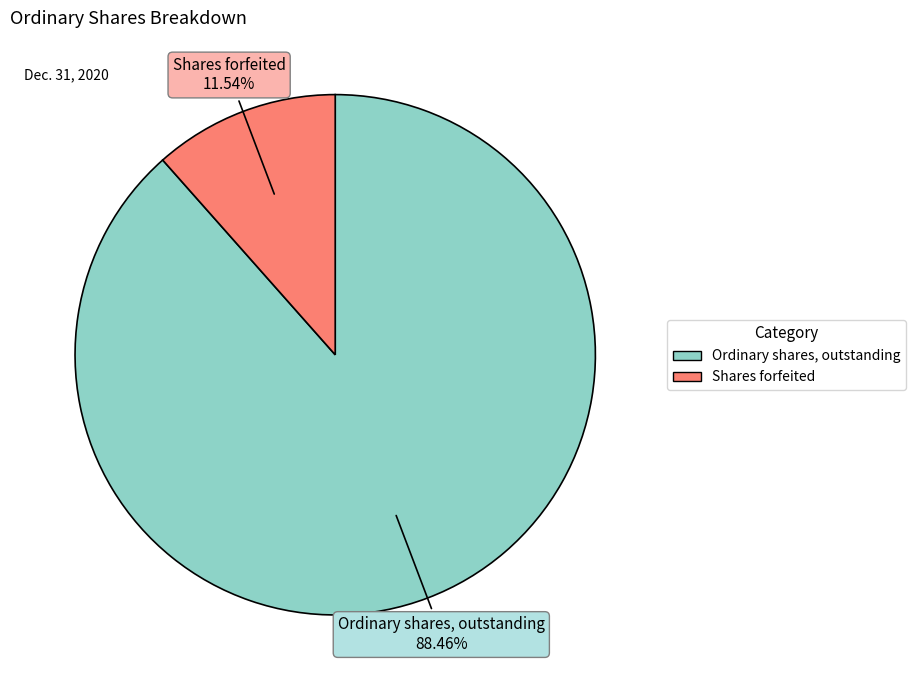

To the nearest percent, what is the difference between the Ordinary shares, outstanding and Shares forfeited slice percentages?

77%